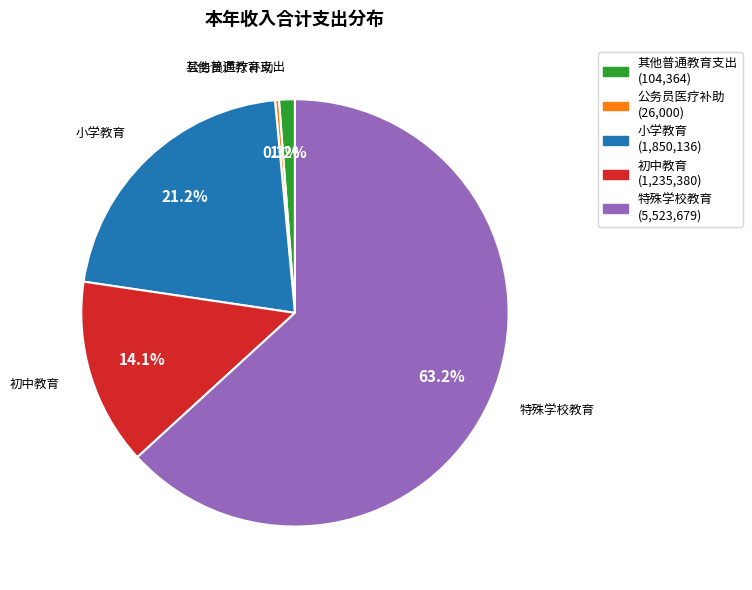

To the nearest percent, what is the average slice percentage?

20%